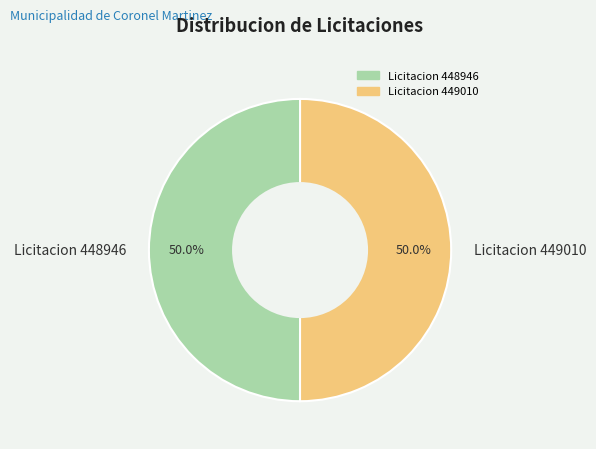

What is the ratio of the value at Licitacion 449010 to the value at Licitacion 448946?

1.0